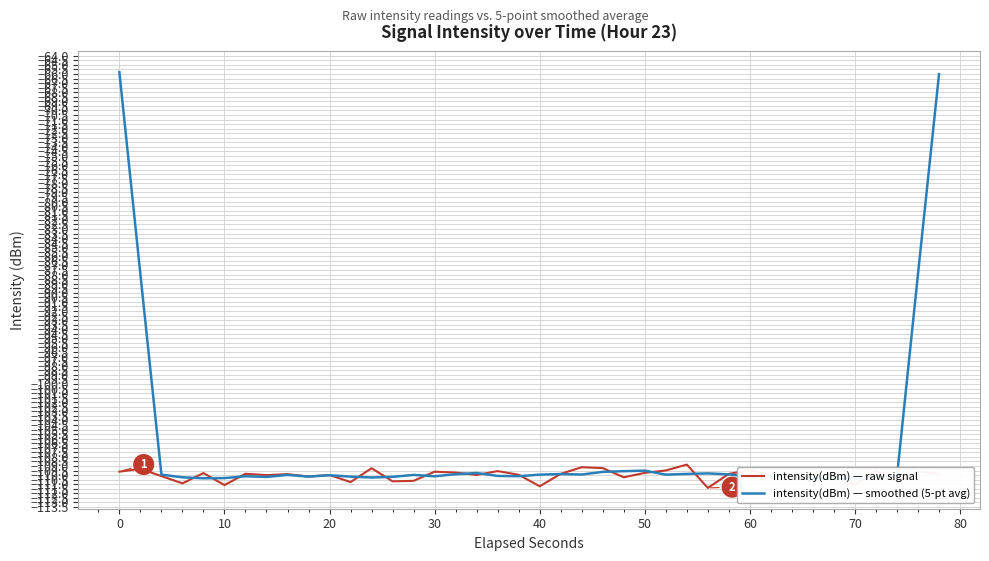

Is this an area chart (filled region under the line)?

No